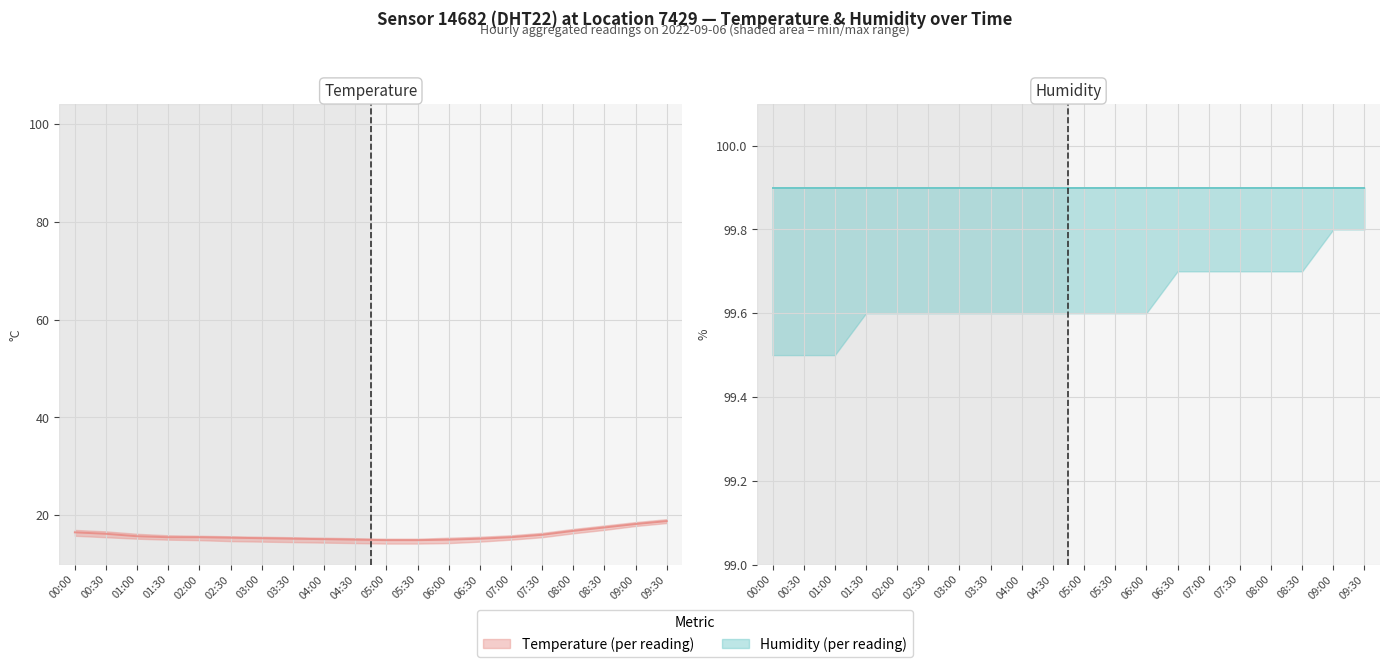

What is the value of the Humidity (%) point at the 1st from the left?

99.9